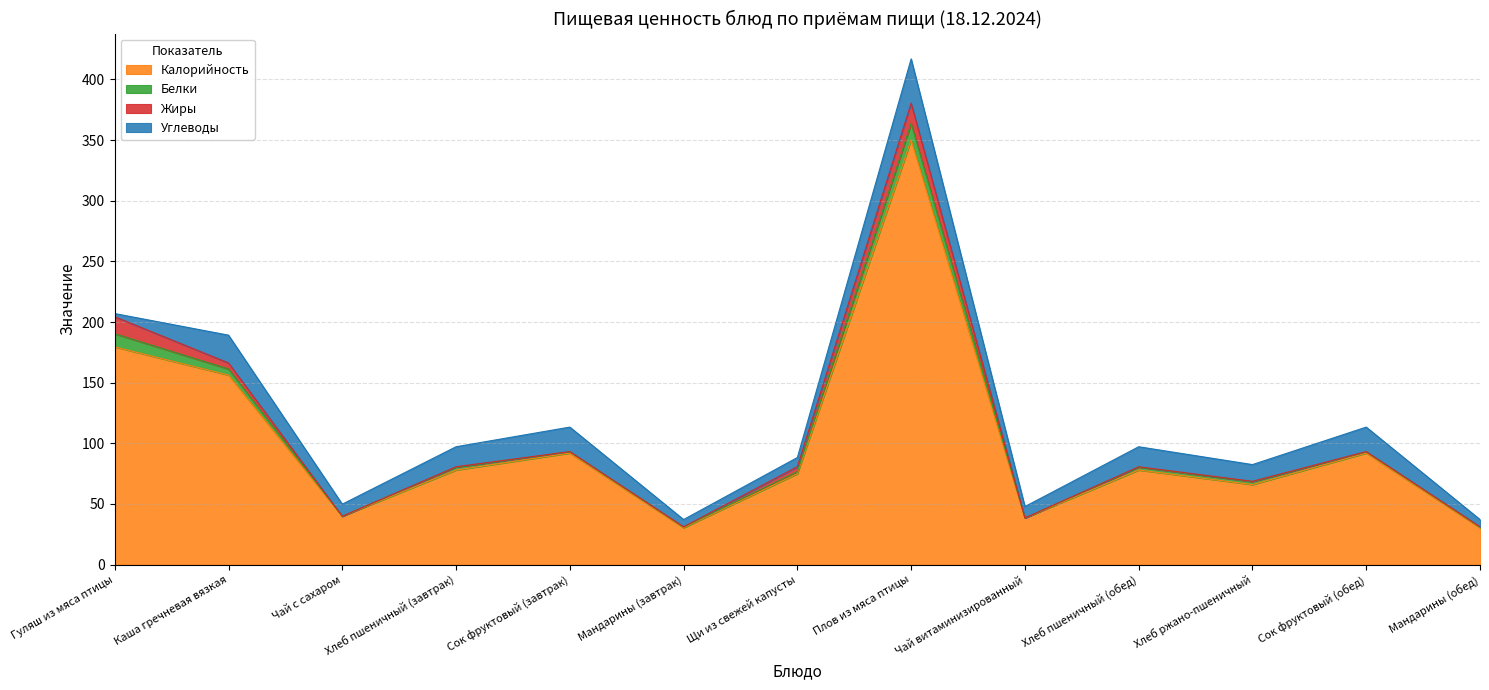

Which series has the largest range (max minus min)?

Калорийность